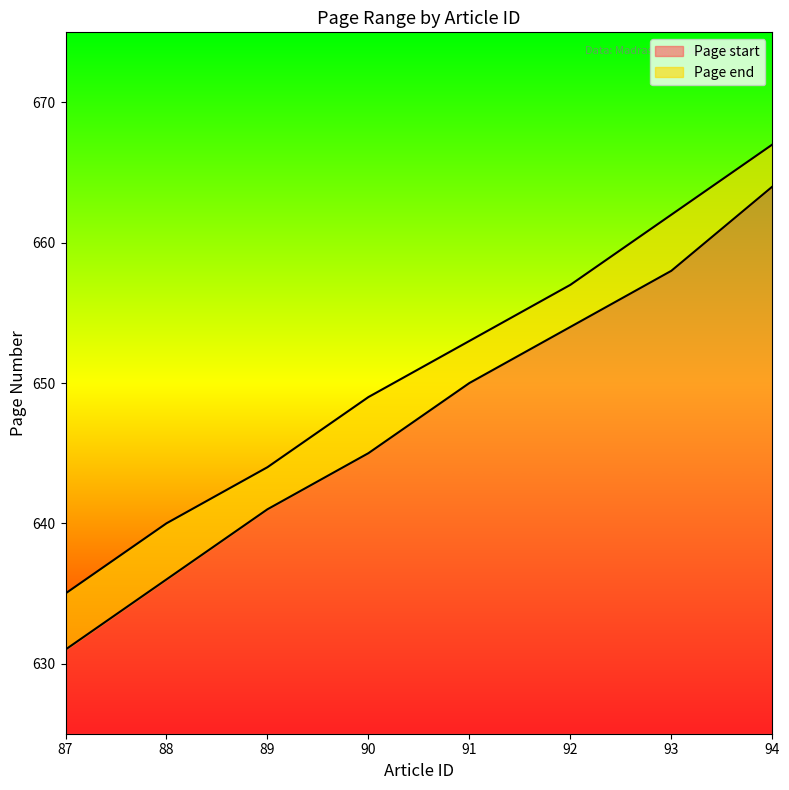

The value of Page start at 87 is 1025. True or false?

False